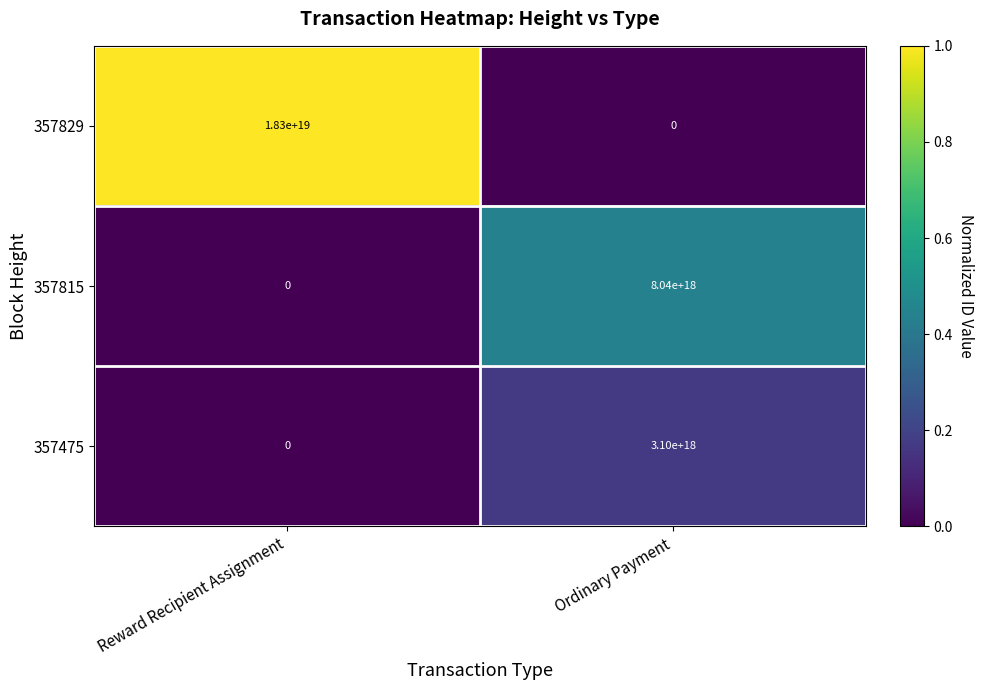

Which series changed the most between Reward Recipient Assignment and Ordinary Payment?

357829